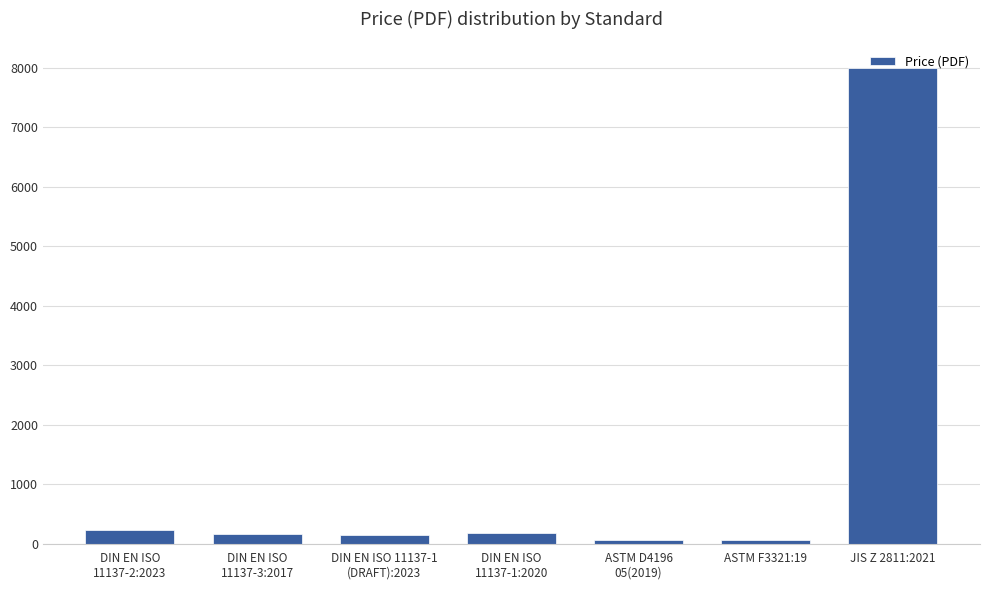

What is the value of the 4th bar from the left?

182.7